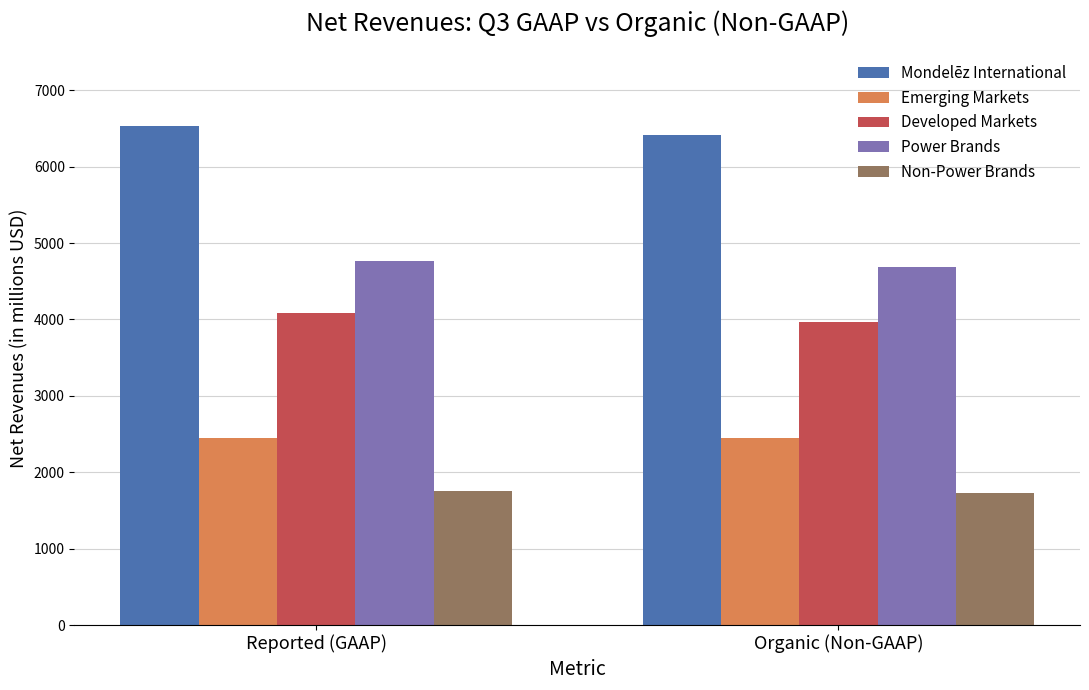

True or false: Developed Markets has a value of 4085 at Reported (GAAP).

True